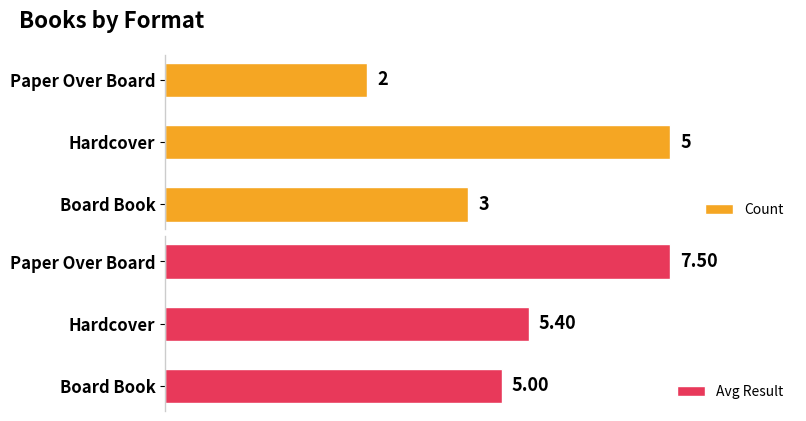

At which label does Count reach its minimum?

Paper Over Board